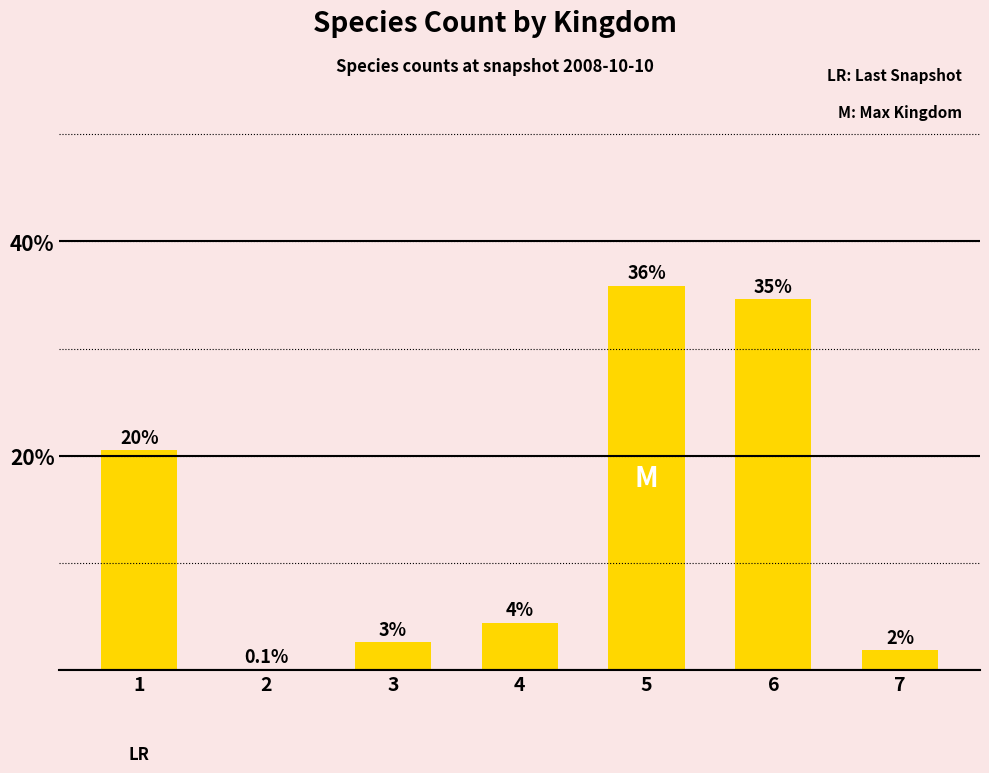

The value at 1 is 20.5. True or false?

True